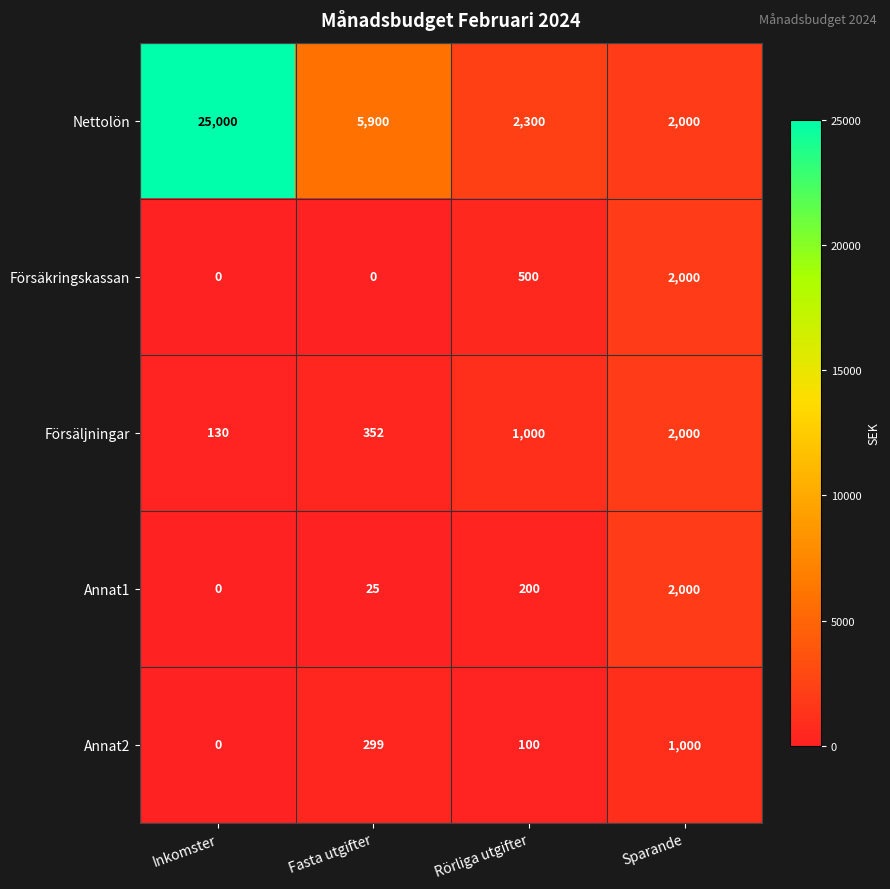

Reading right to left, extract all data points from this chart.

Nettolön: 2000	2300	5900	25000
Försäkringskassan: 2000	500	0	0
Försäljningar: 2000	1000	352	130
Annat1: 2000	200	25	0
Annat2: 1000	100	299	0